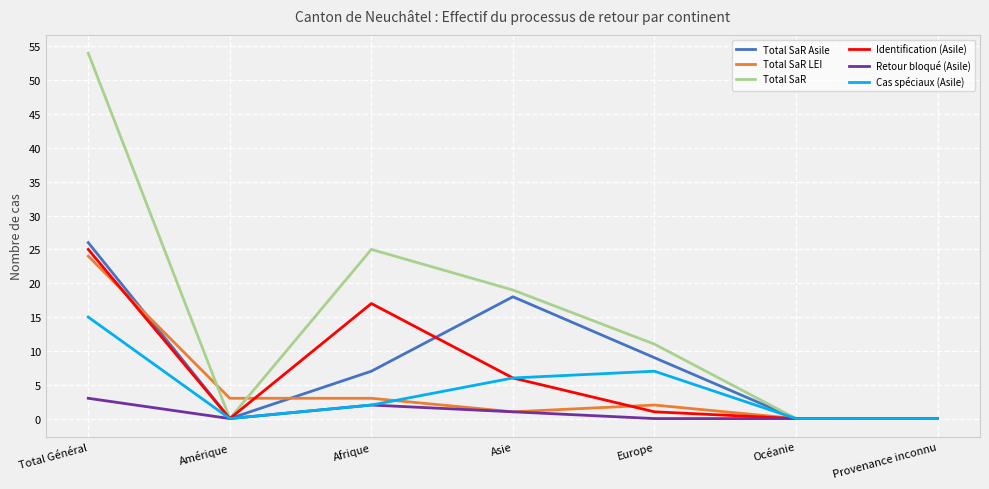

What is the average value of the Total SaR LEI series?

5